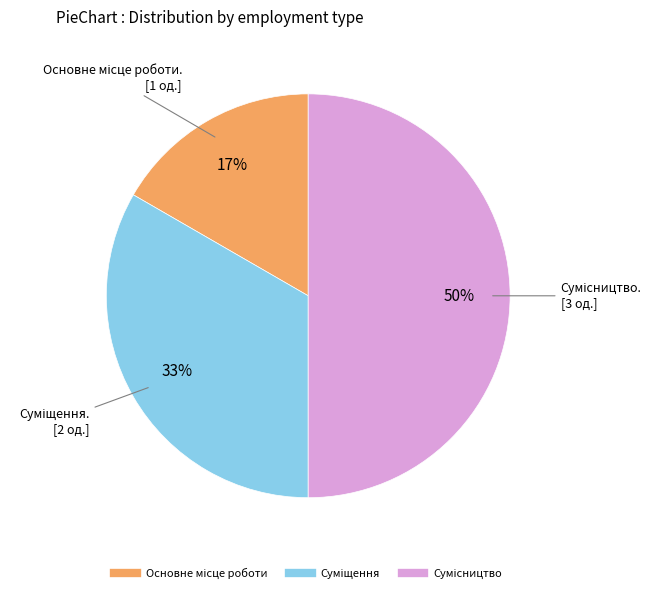

How many slices are in this pie chart?

3